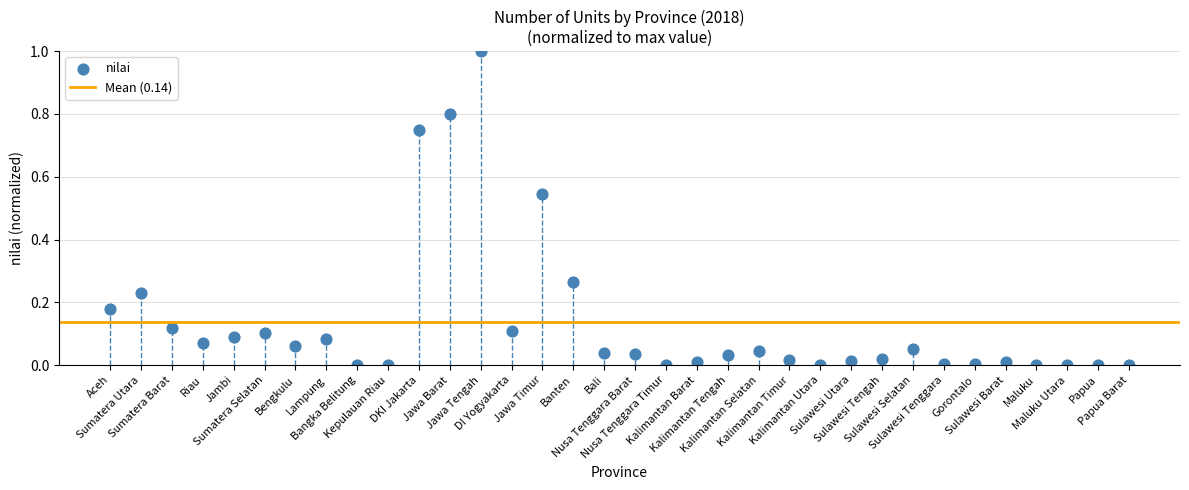

What is the range of Y values (max minus min)?

1.0